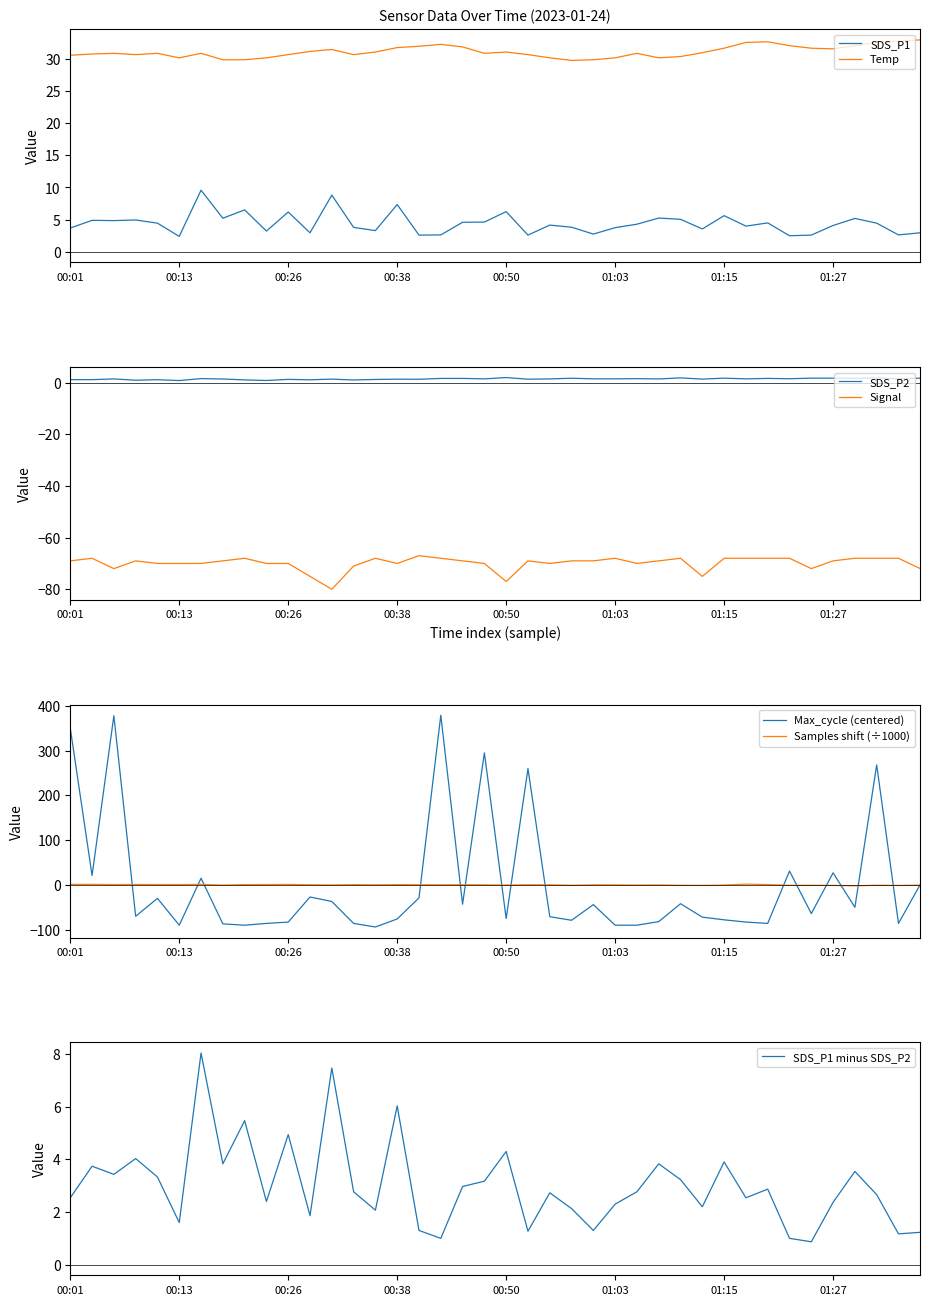

What is the maximum value for SDS_P1?

9.6